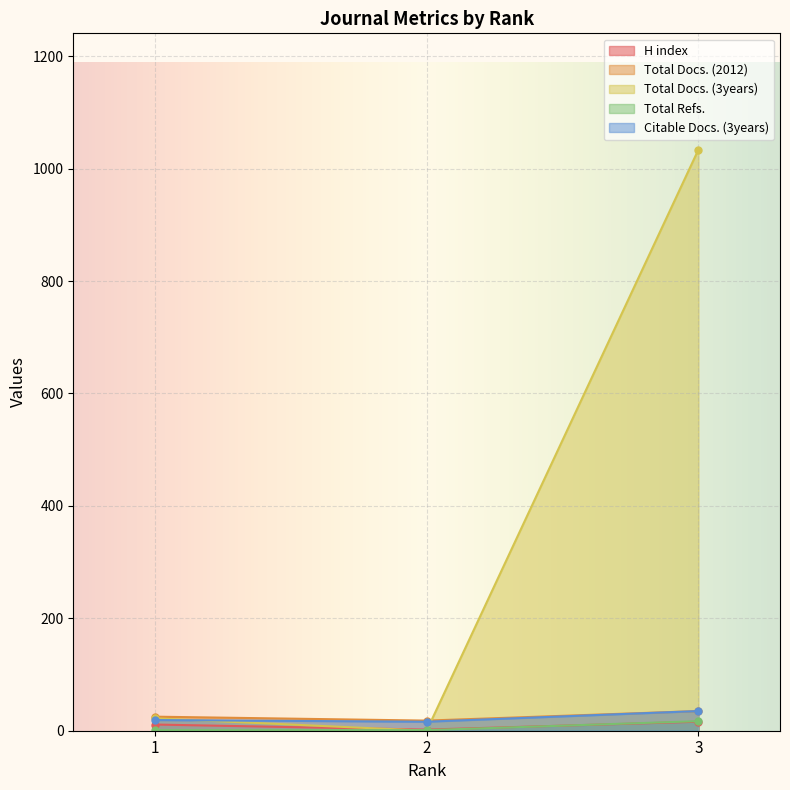

What is the value of the Total Docs. (2012) point at the 1st from the left?

25